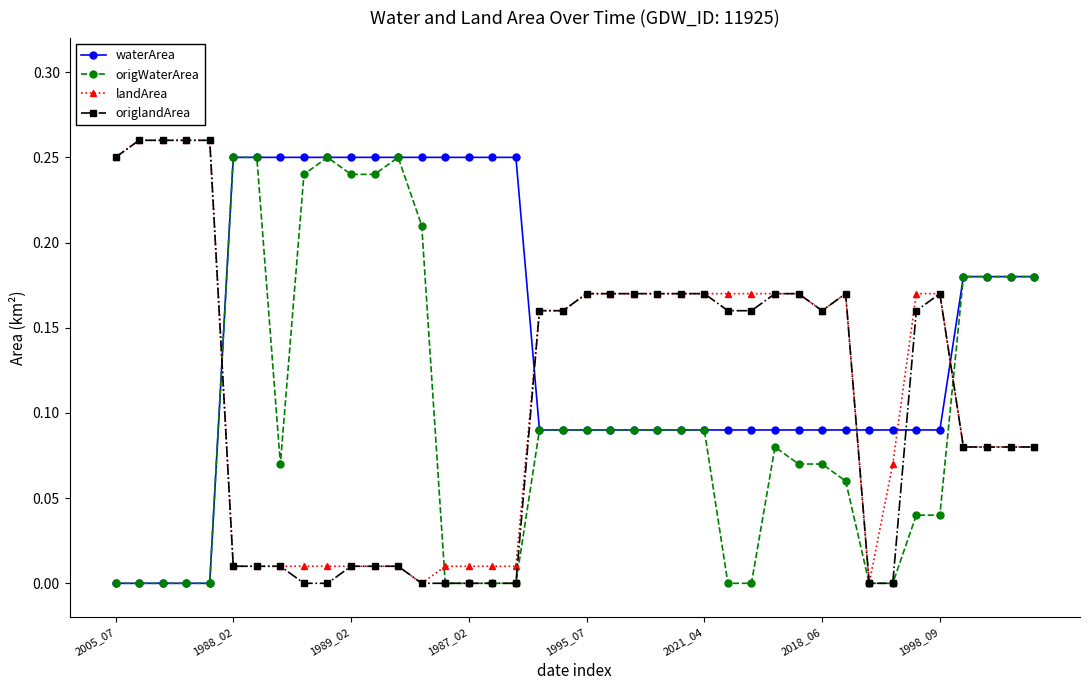

After their last crossing, which series has the higher values: waterArea or origlandArea?

waterArea